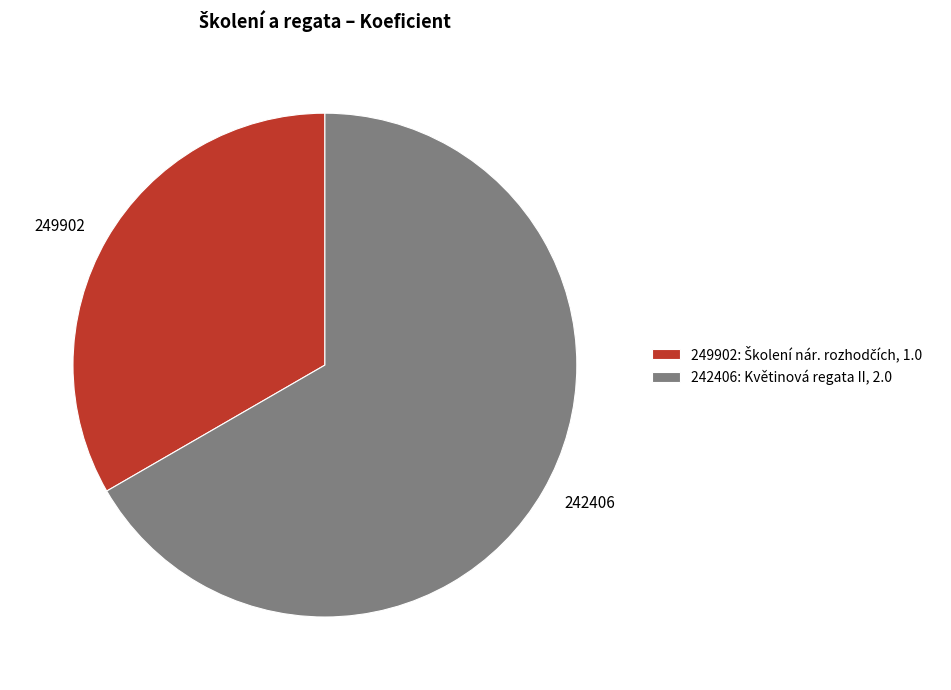

Count the number of slices in the pie.

2